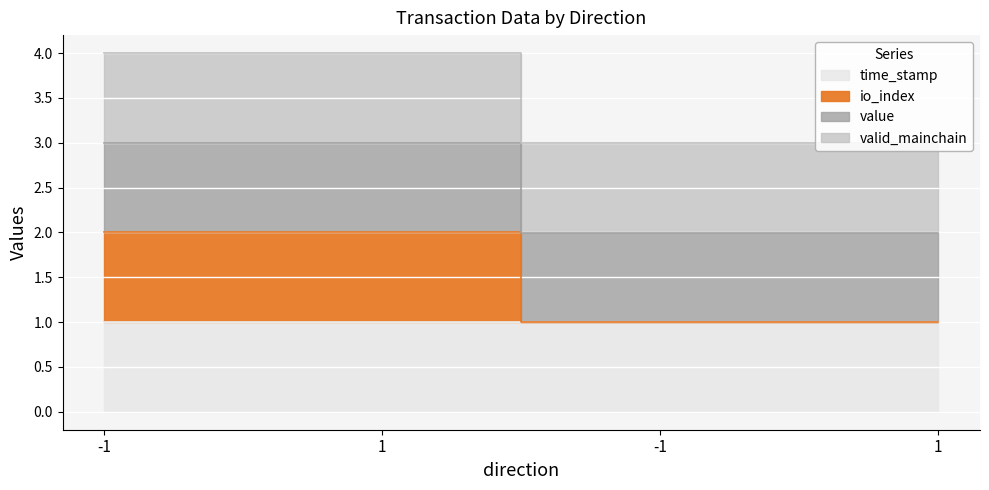

At how many categories does at least one series exceed 1?

4